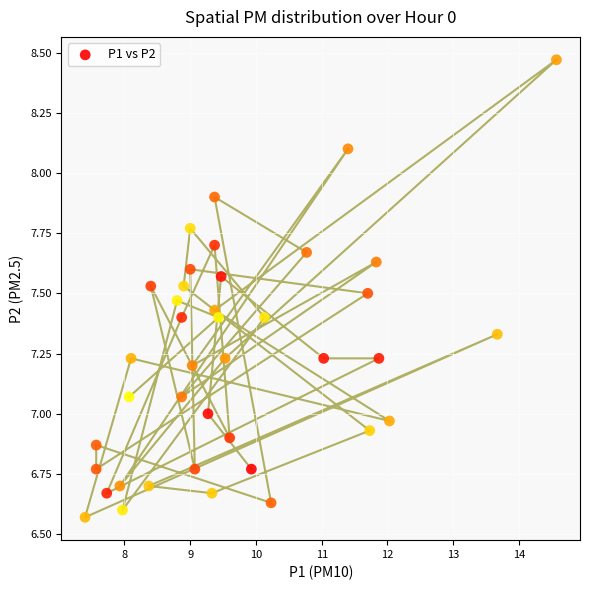

What is the range of Y values (max minus min)?

1.9